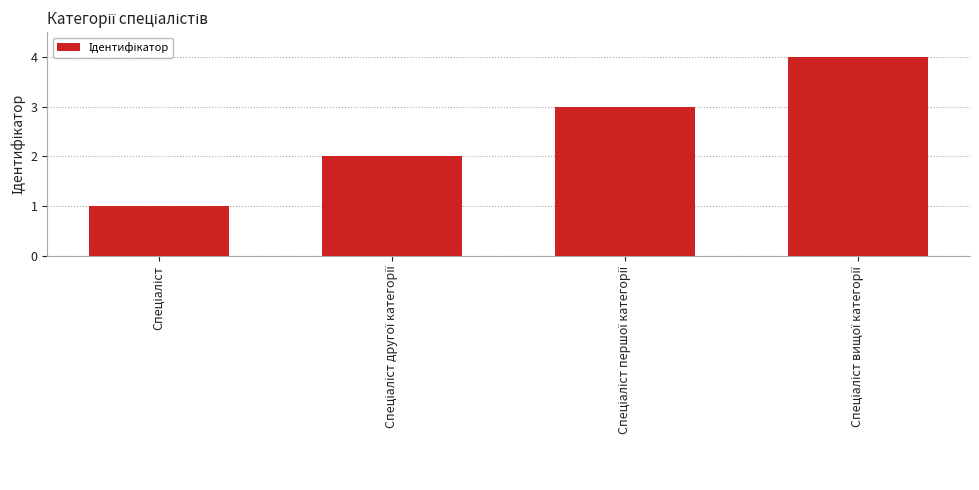

What is the sum of all values?

10